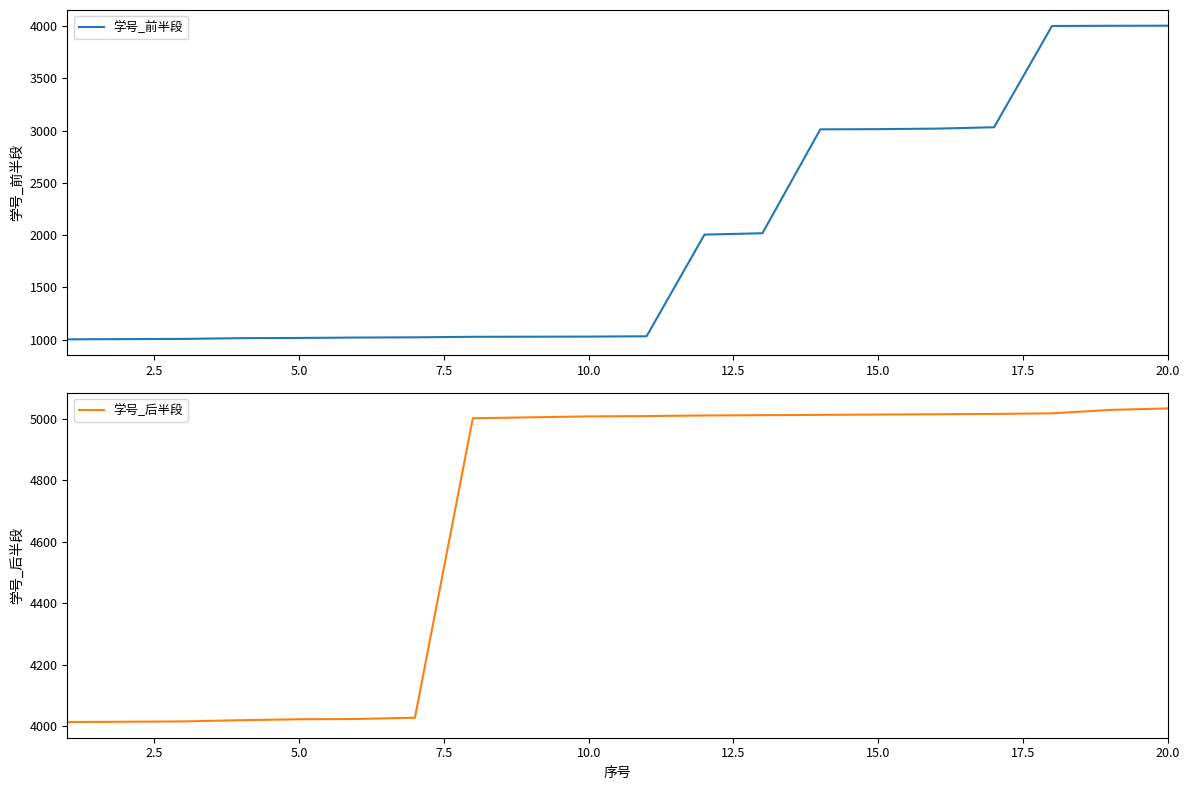

What is the lowest value of the 学号_前半段 series?

1003